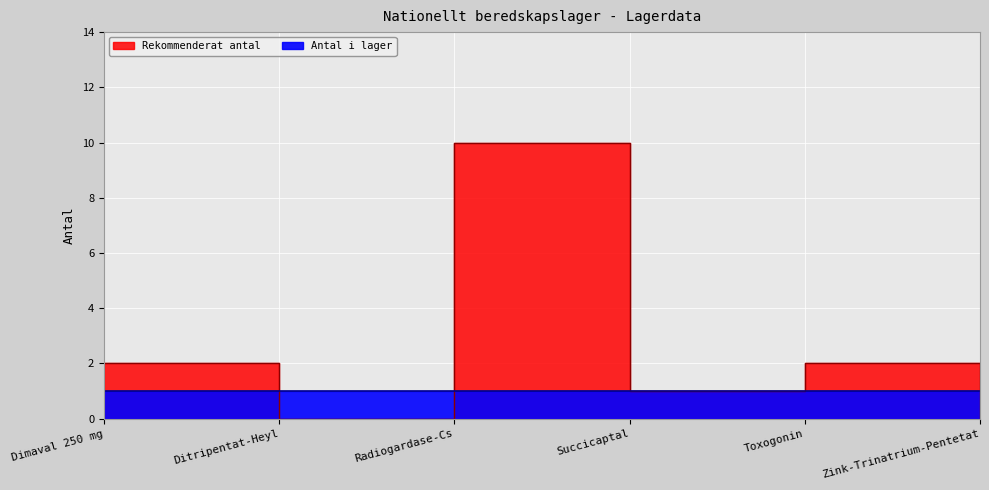

What position from the left is Dimaval 250 mg?

1